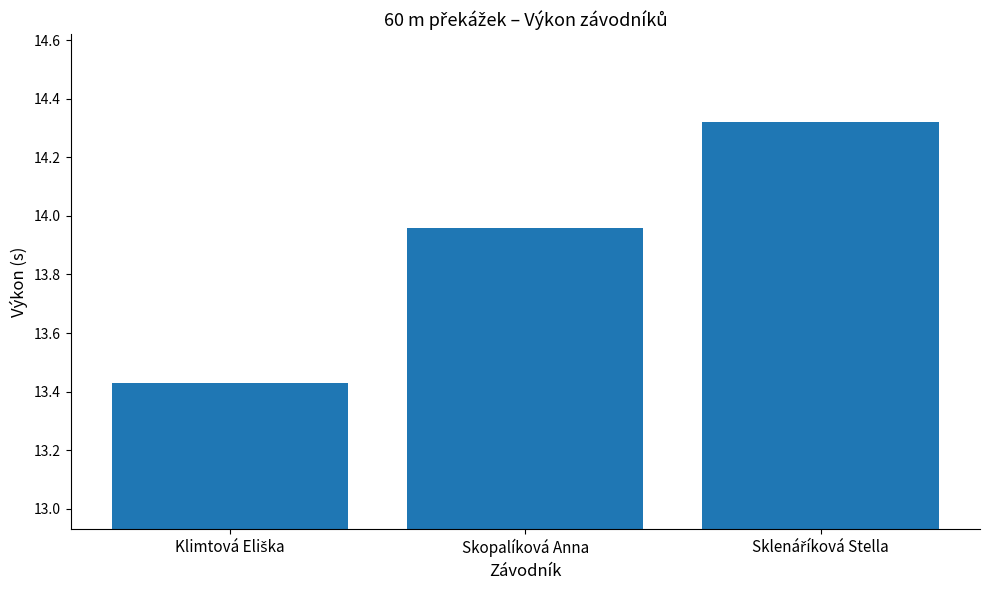

What is the average value?

13.9